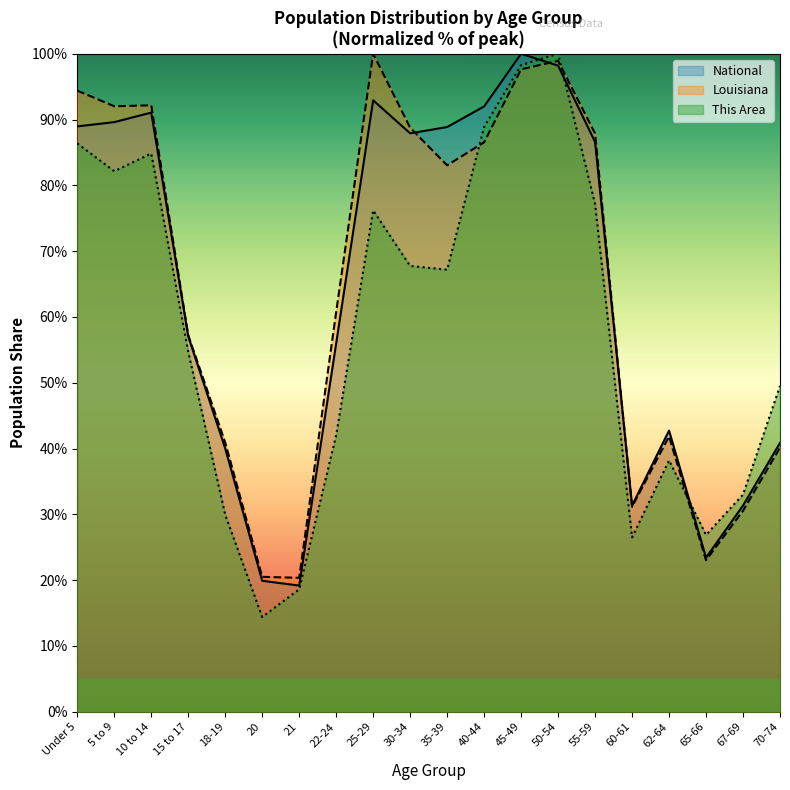

What is the label of the 13th point from the left?

45-49